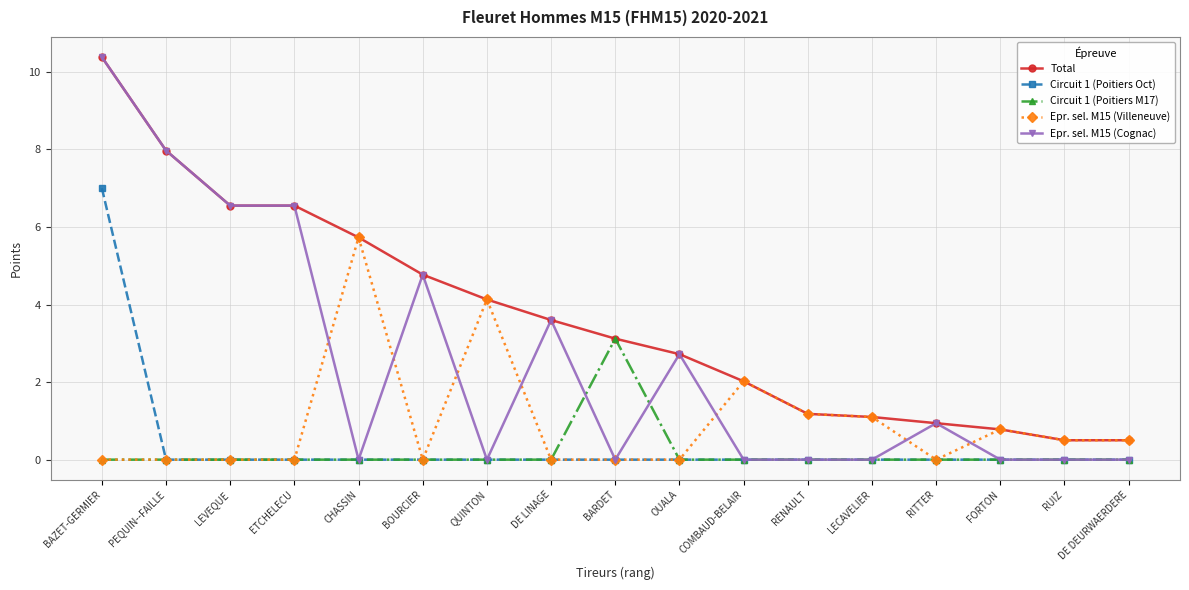

Which label corresponds to the largest value in the chart?

BAZET-GERMIER